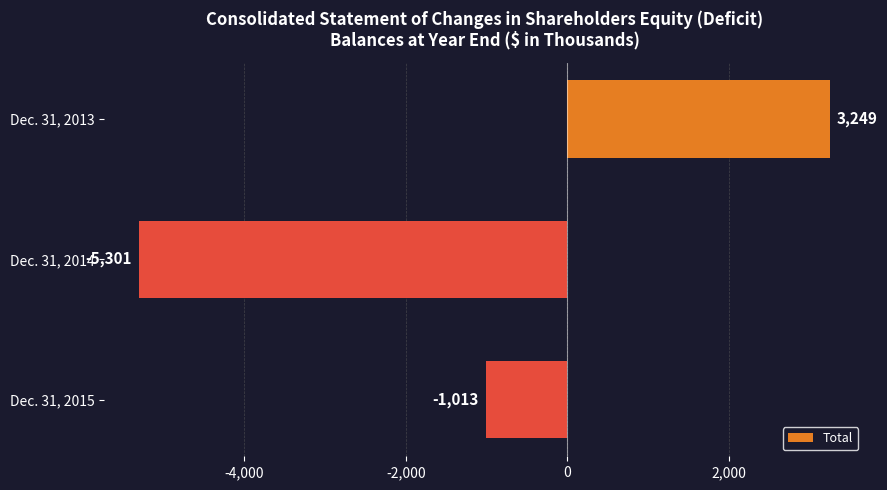

Rank the categories by value from lowest to highest.

Dec. 31, 2014, Dec. 31, 2015, Dec. 31, 2013